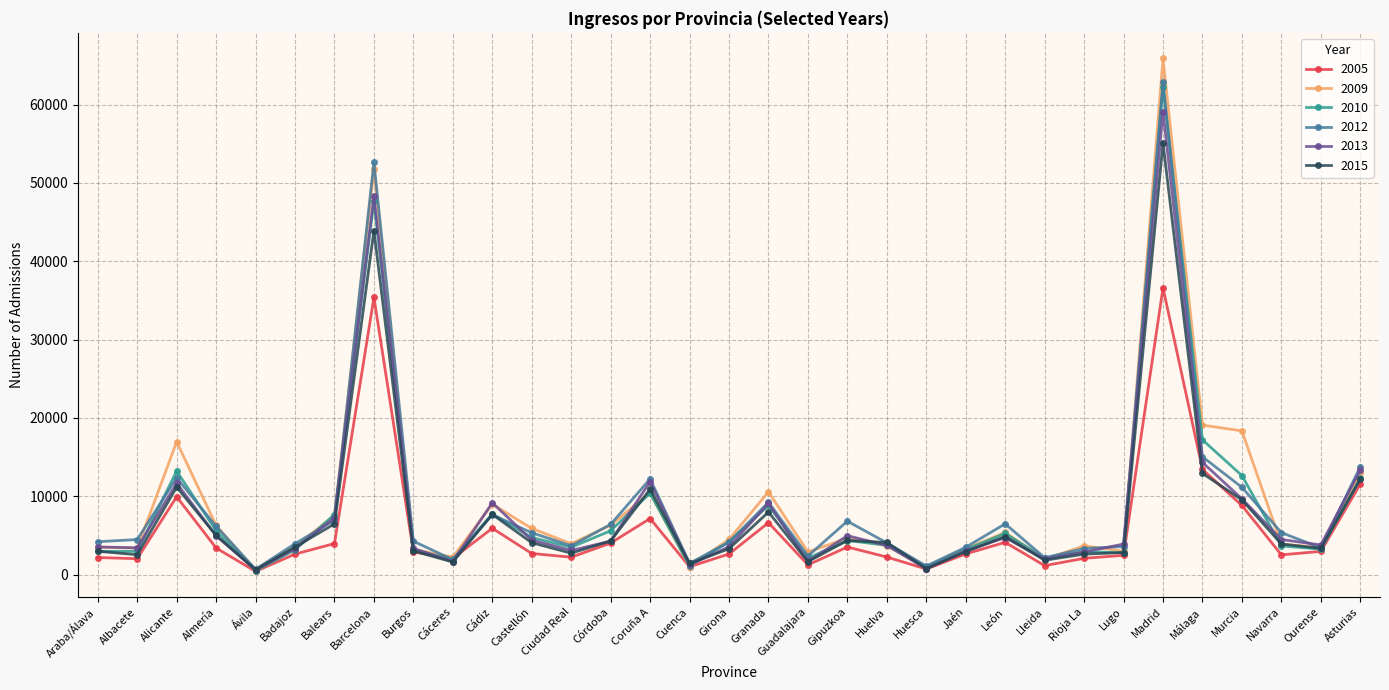

Which label corresponds to the largest value in the chart?

Madrid